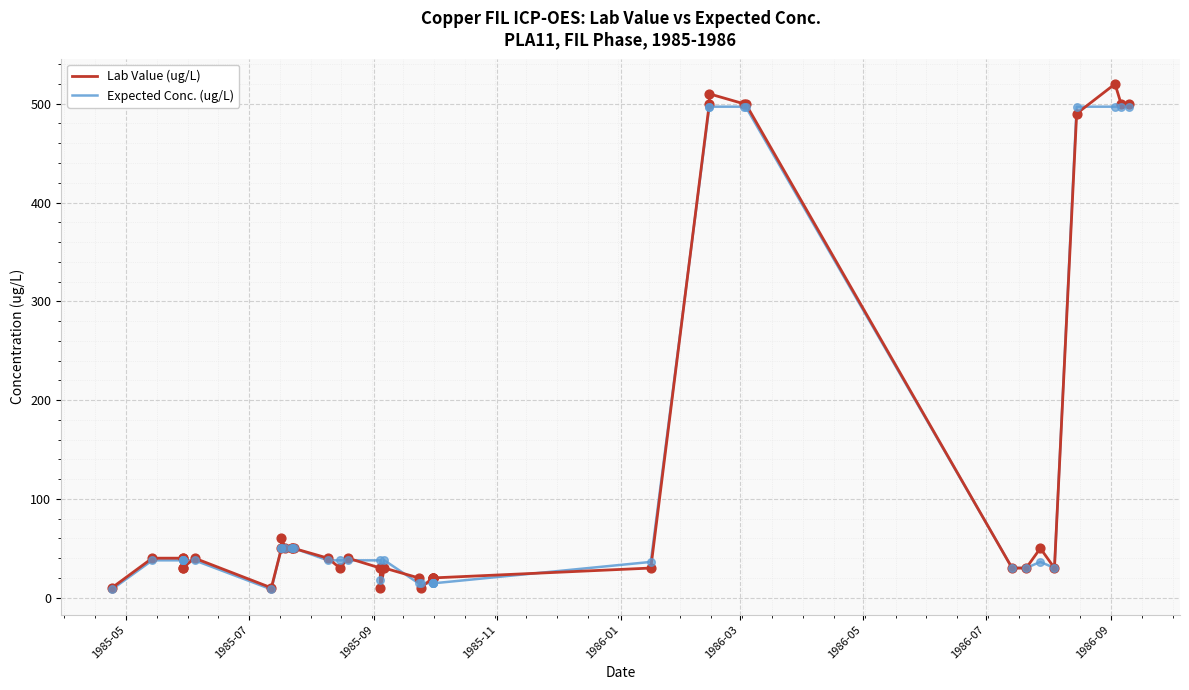

What are all the series names shown in the legend?

Lab Value (ug/L), Expected Conc. (ug/L)